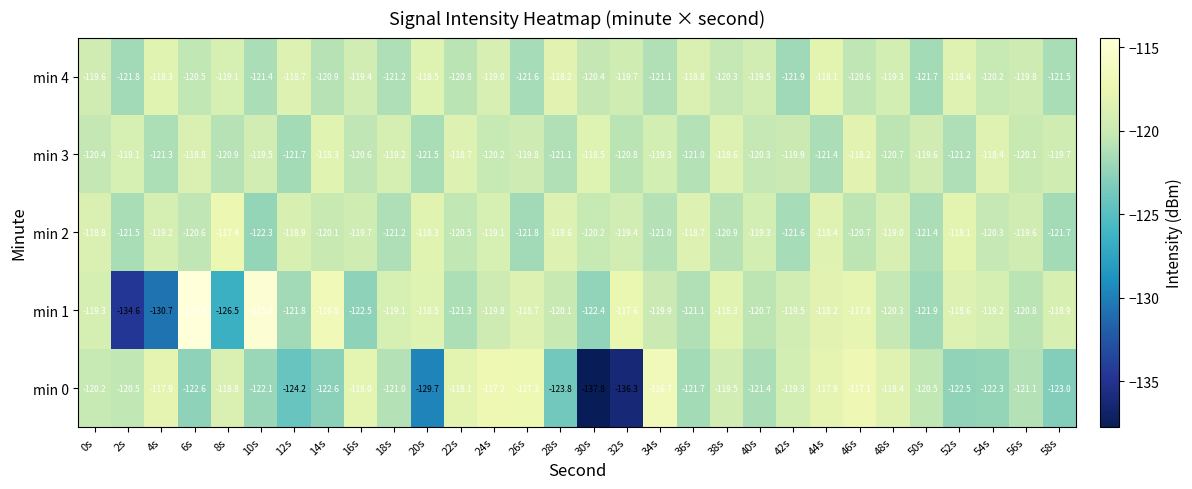

Between 8s and 18s, which series saw the biggest shift?

min 1